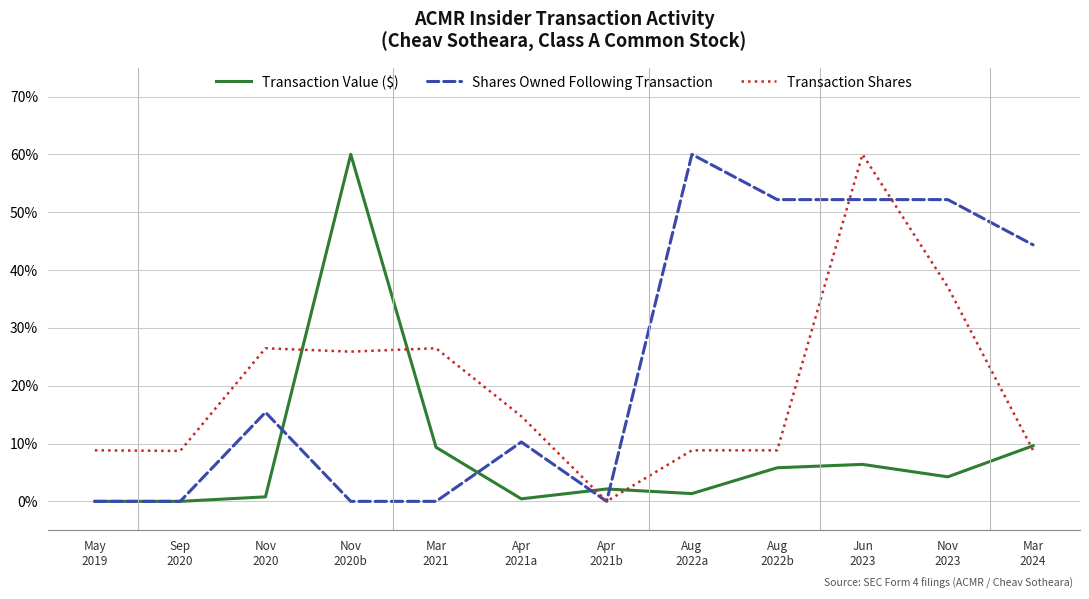

Rank the series by their average value, from lowest to highest.

Transaction Value ($), Transaction Shares, Shares Owned Following Transaction